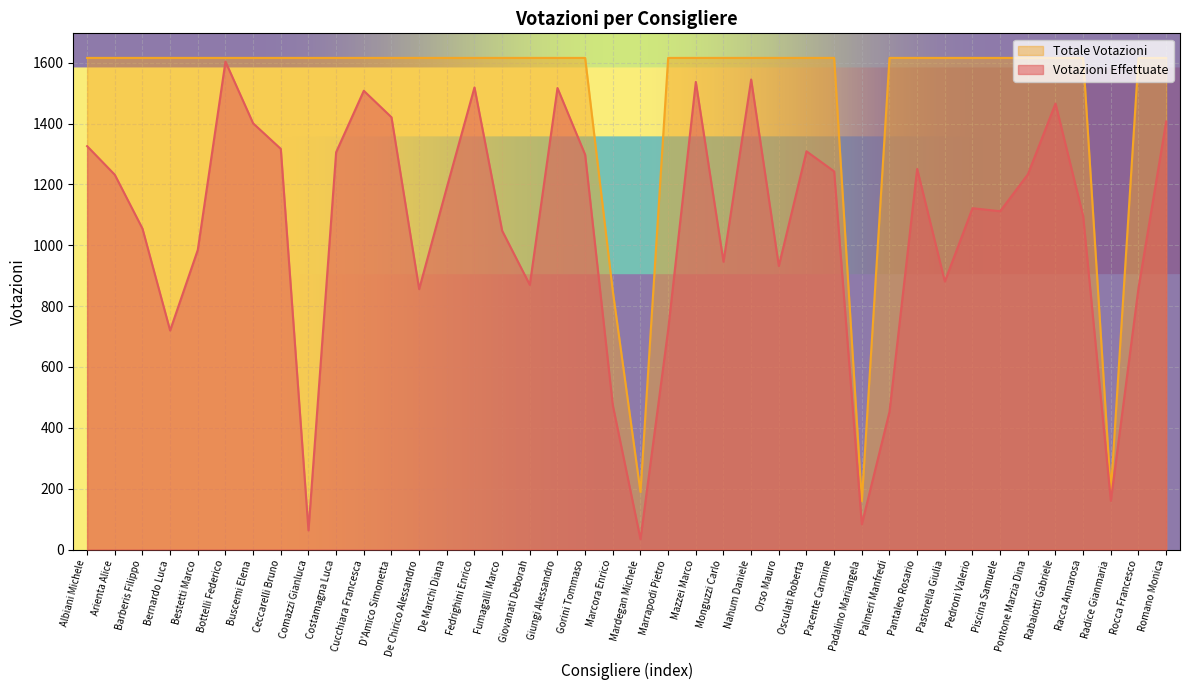

What is the approximate value of Totale Votazioni at Racca Annarosa, to the nearest 10?

1620